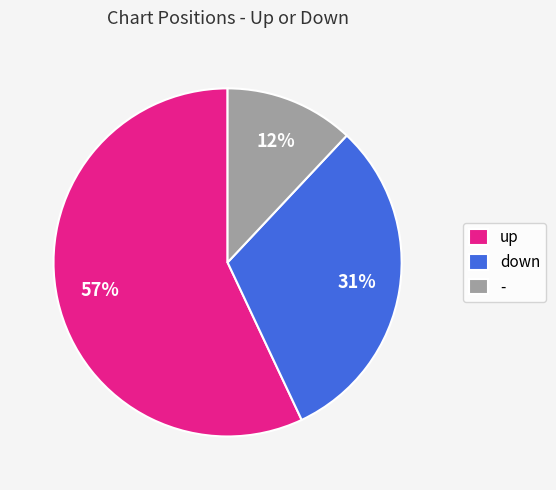

Is the sum of - and up greater than half?

Yes